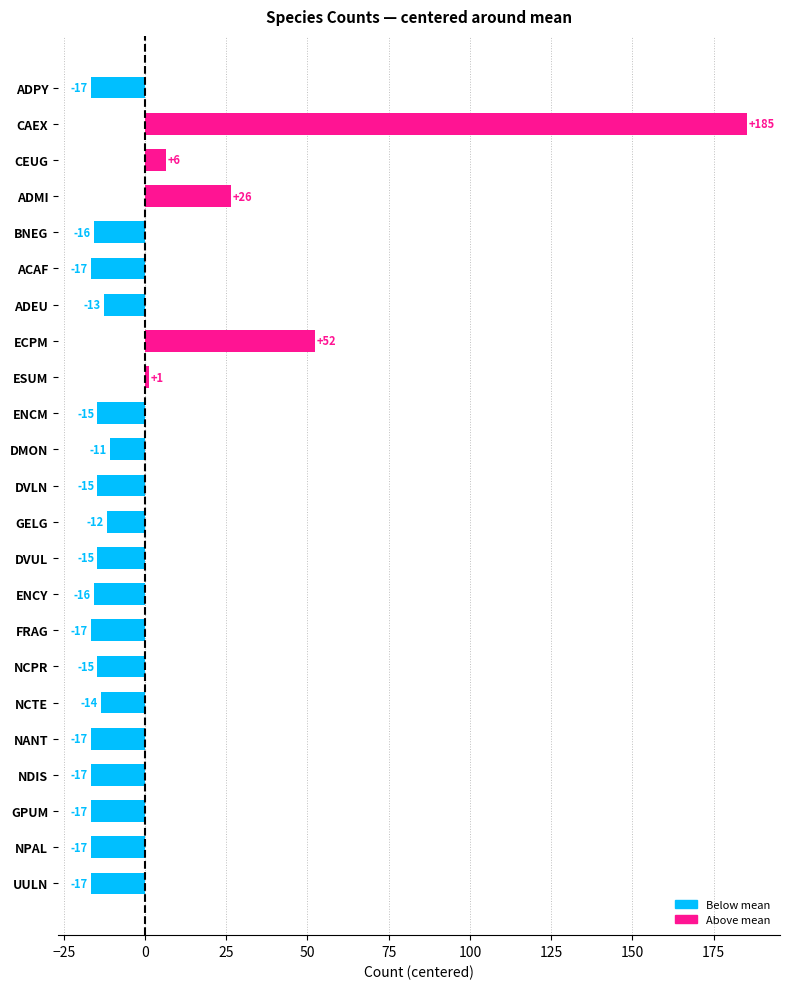

How many bars are there in total?

23